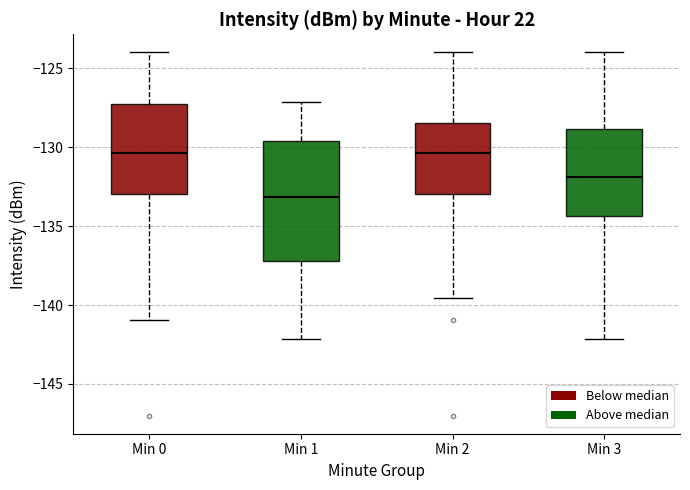

Where does the upper whisker of the box for Min 2 end on the y-axis? The values are not printed on the chart, so give them approximately, as read against the axis.

-124.0